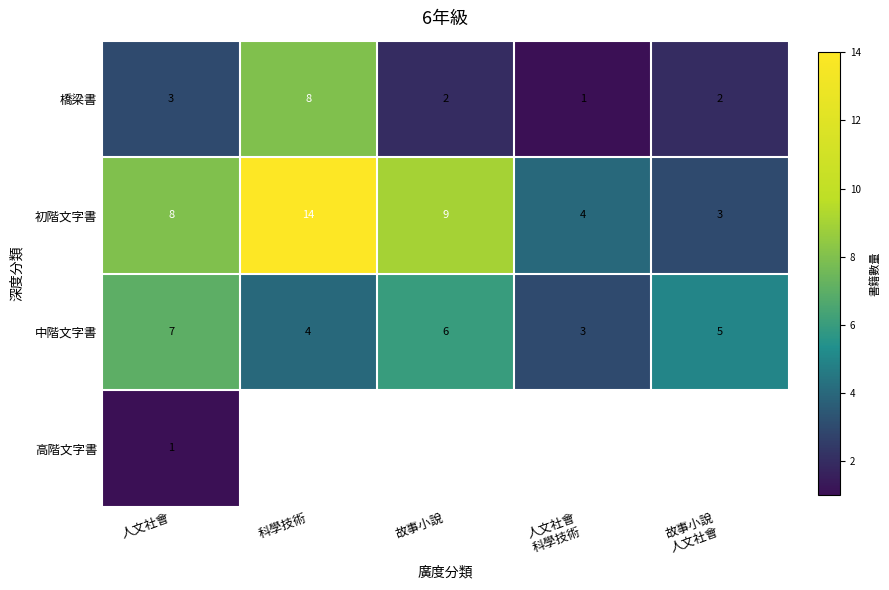

How many data points in 中階文字書 are less than 5?

2